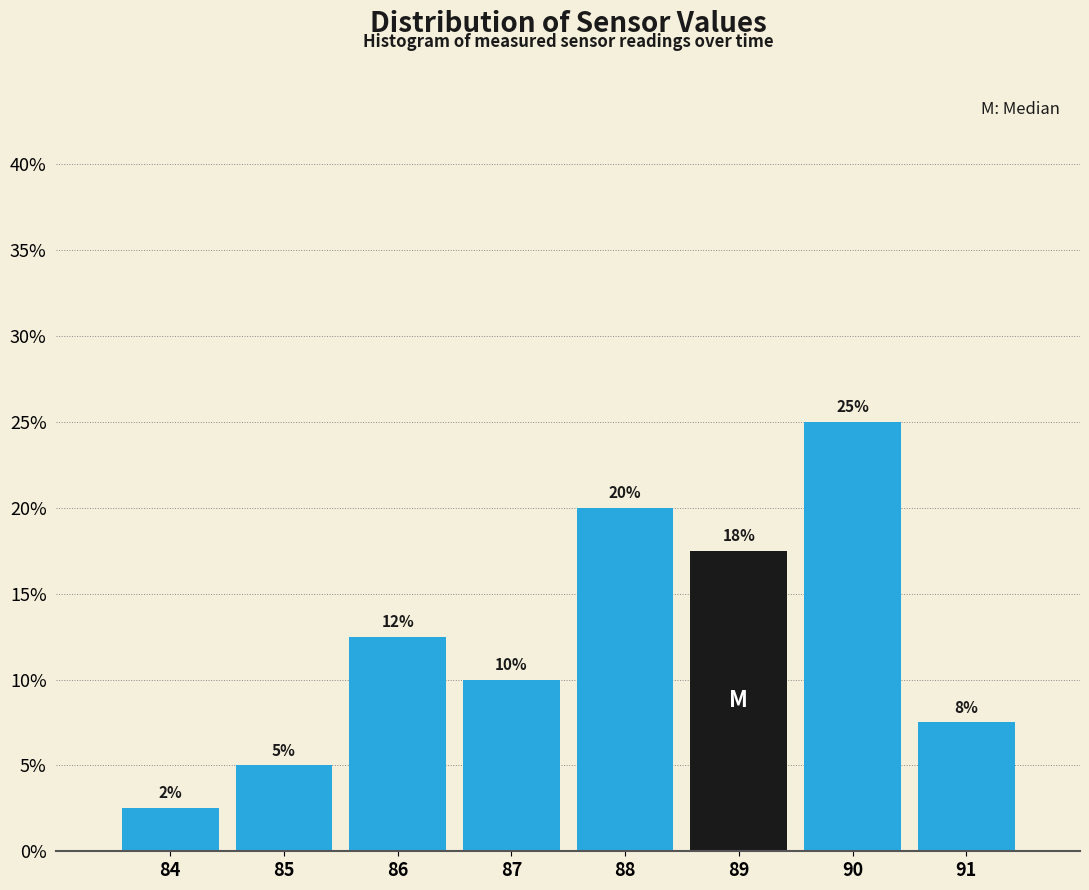

Over which range of the x-axis is the bar tallest?

89.5 to 90.5